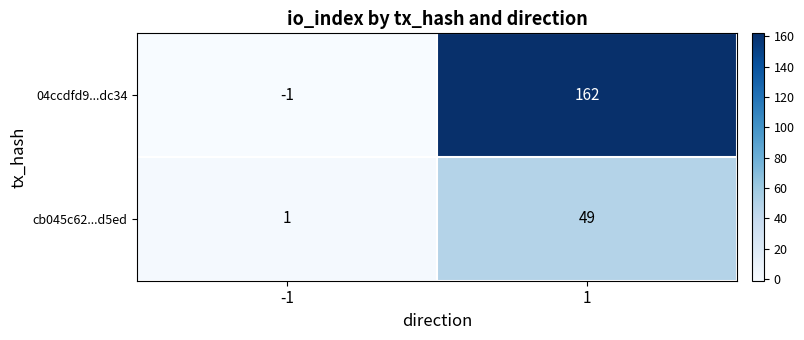

Read the cb045c62...d5ed value at 1.

49